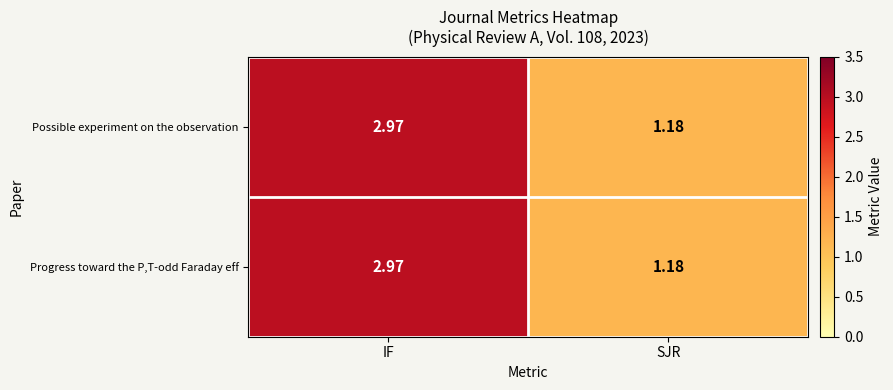

How many data points does each series have?

2